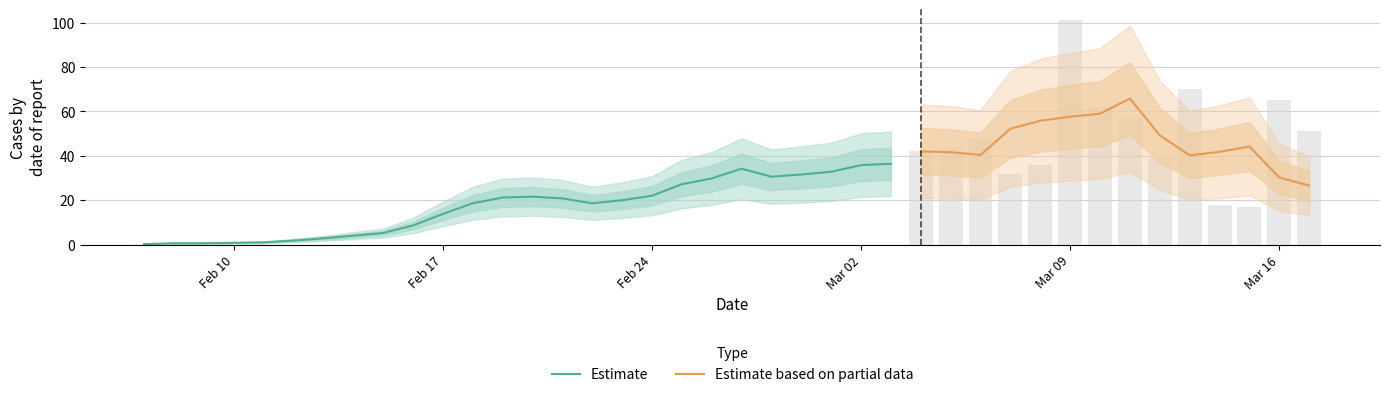

Rank the categories by value from lowest to highest.

2020/2/8, 2020/2/9, 2020/2/11, 2020/2/7, 2020/2/13, 2020/2/10, 2020/2/12, 2020/2/14, 2020/2/16, 2020/2/15, 2020/2/17, 2020/2/22, 2020/2/23, 2020/3/15, 2020/2/18, 2020/3/14, 2020/2/21, 2020/2/24, 2020/3/1, 2020/2/28, 2020/2/26, 2020/2/19, 2020/2/20, 2020/3/7, 2020/3/2, 2020/2/27, 2020/3/8, 2020/2/25, 2020/3/12, 2020/2/29, 2020/3/3, 2020/3/4, 2020/3/5, 2020/3/6, 2020/3/17, 2020/3/11, 2020/3/10, 2020/3/16, 2020/3/13, 2020/3/9